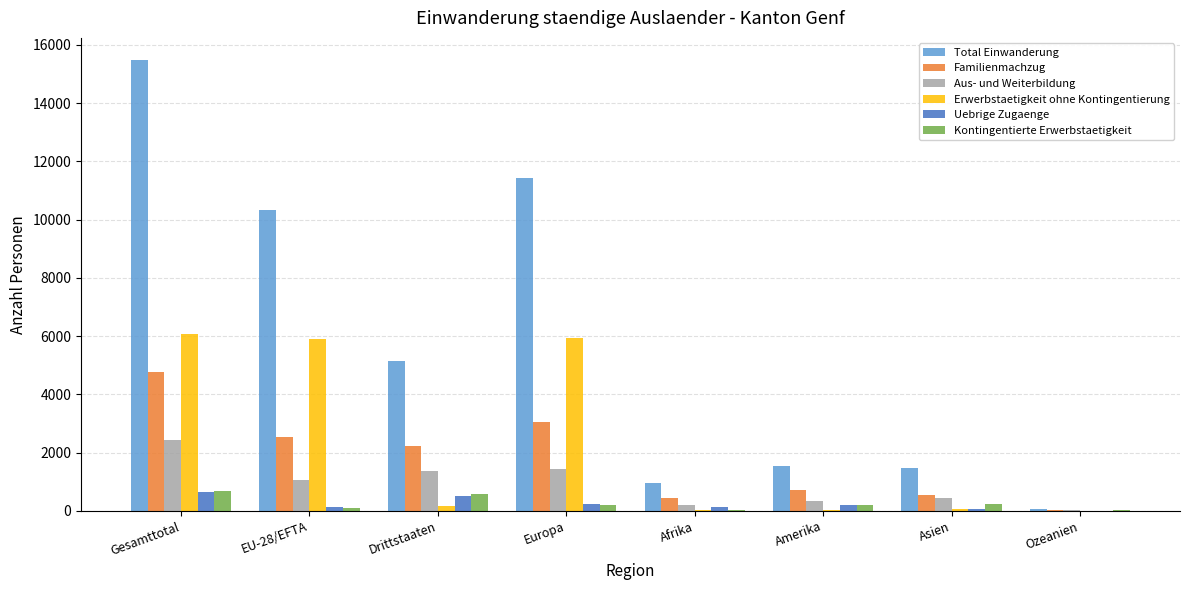

Is it true that Total Einwanderung equals 15469 at Gesamttotal?

True